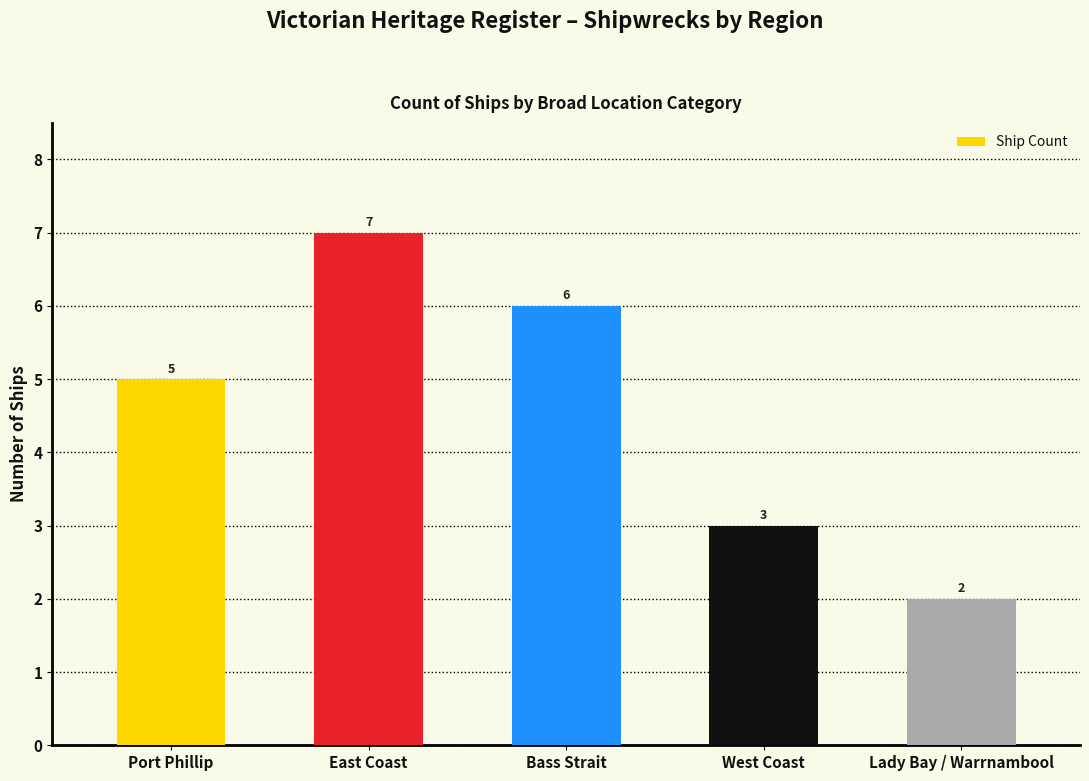

Reading left to right, extract all data points from this chart.

Port Phillip=5	East Coast=7	Bass Strait=6	West Coast=3	Lady Bay / Warrnambool=2